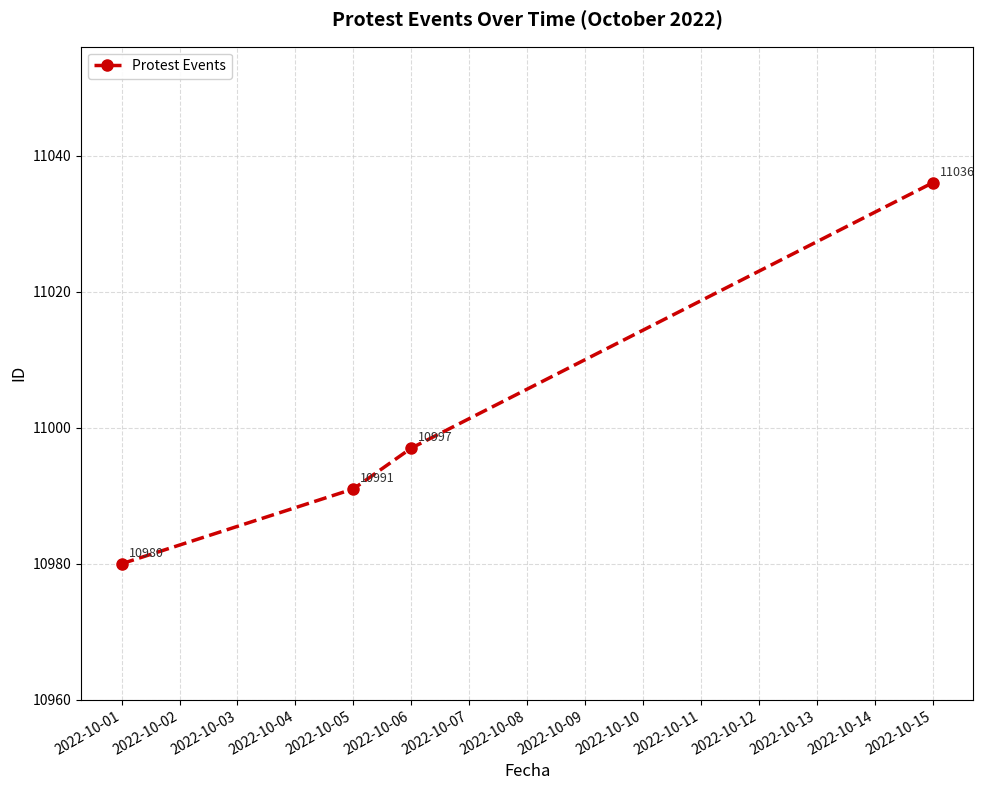

How many lines are shown in the chart?

1